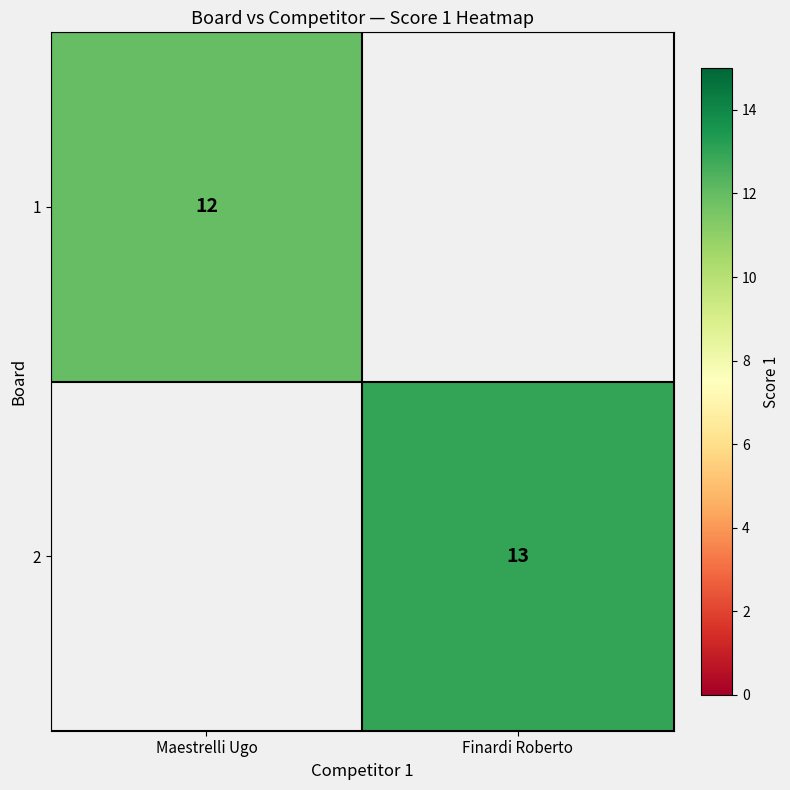

The value of 2 at Finardi Roberto is 13. True or false?

True